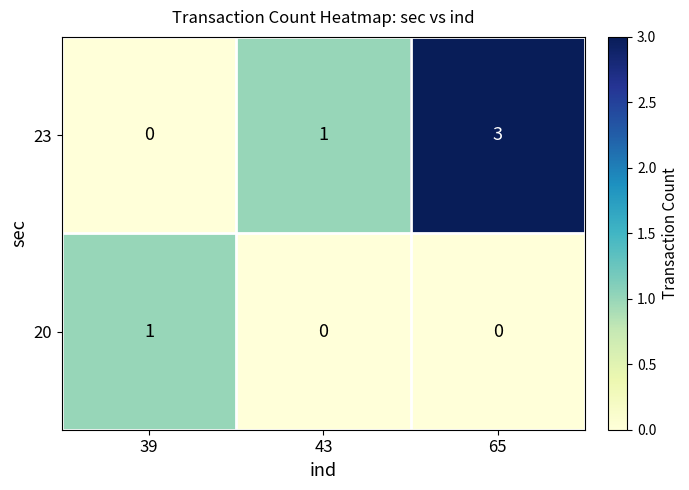

Which series has the largest range (max minus min)?

23